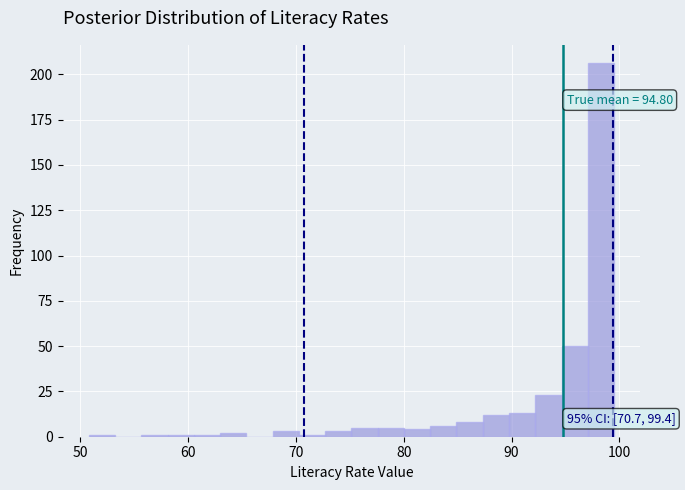

Read against the x-axis, roughly where is the centre of the tallest bar?

98